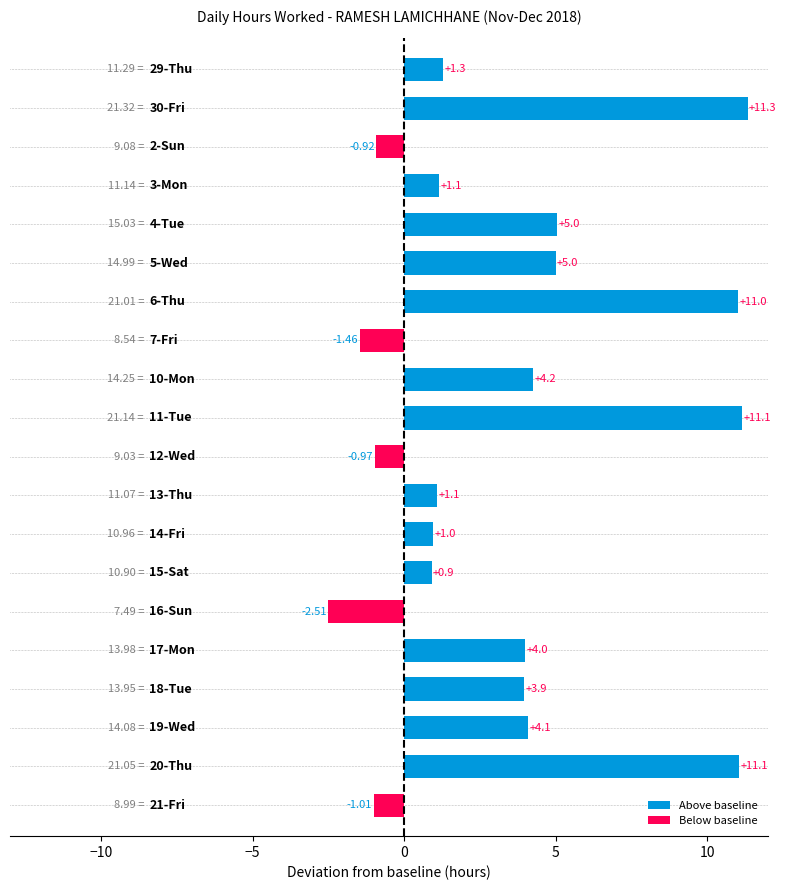

How many distinct data groups are displayed?

1